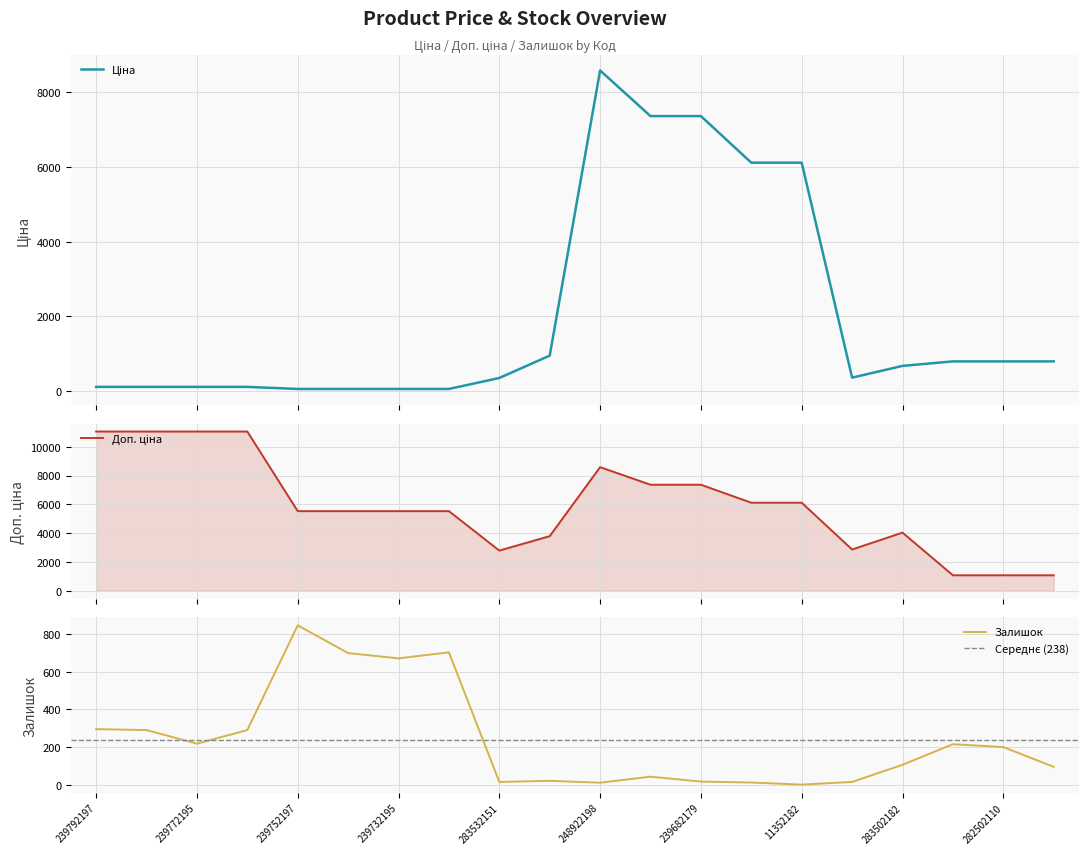

Count the number of categories in the chart.

20